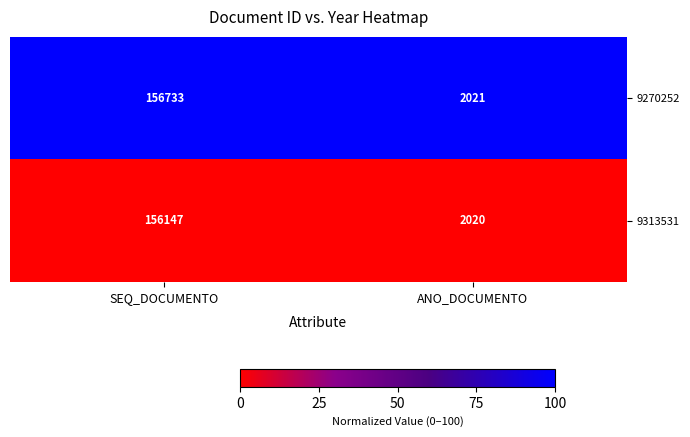

What is the maximum value shown in the chart?

156733